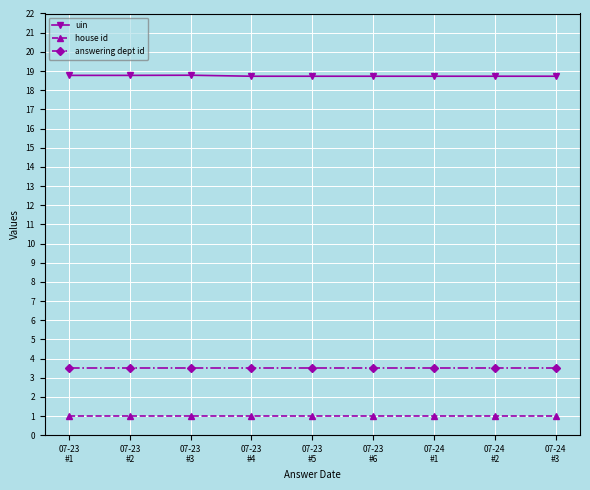

True or false: uin and house id intersect in this chart.

False